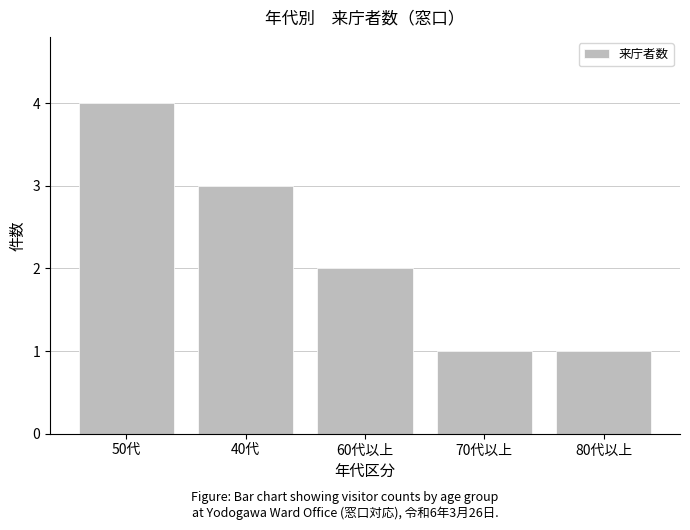

Count the values in the range 1 to 3.

4